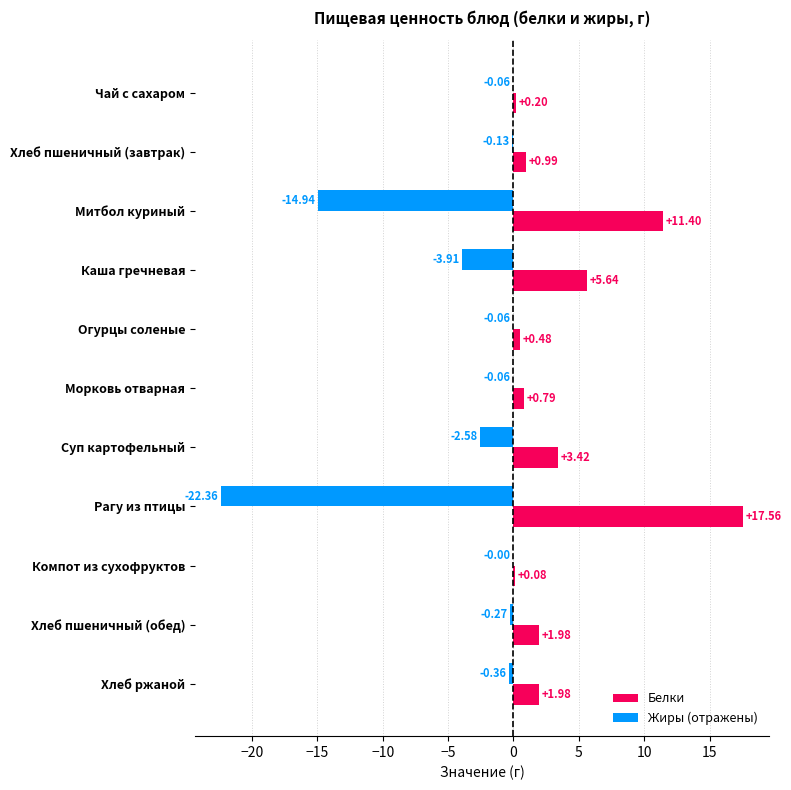

Where is Жиры (отражены) nearest to the value -11?

Митбол куриный